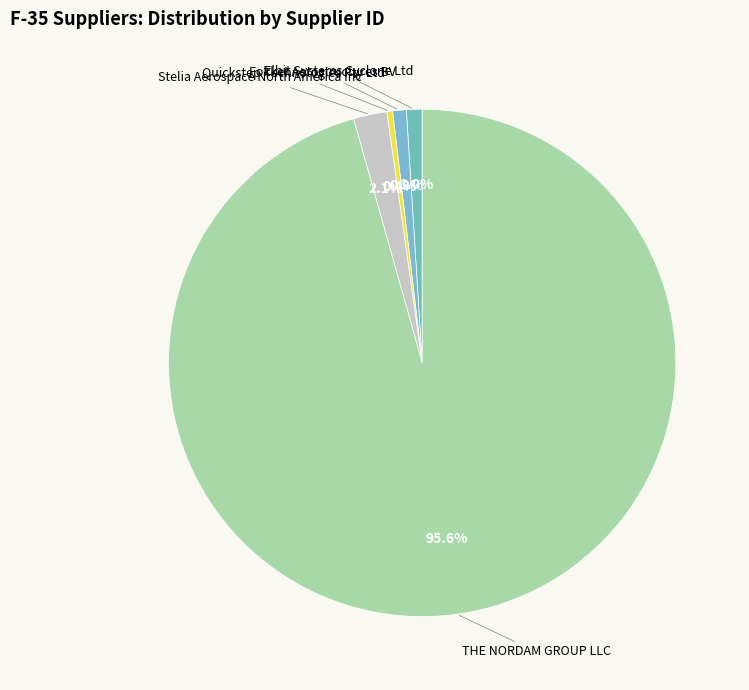

What is the largest slice in the pie chart?

THE NORDAM GROUP LLC